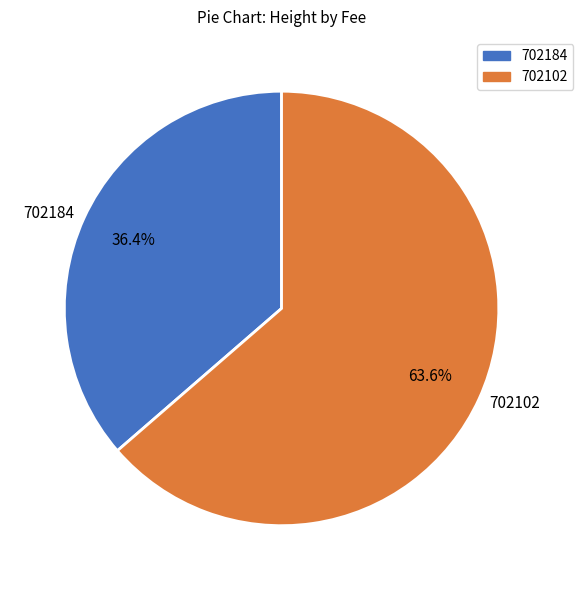

Count the number of slices in the pie.

2